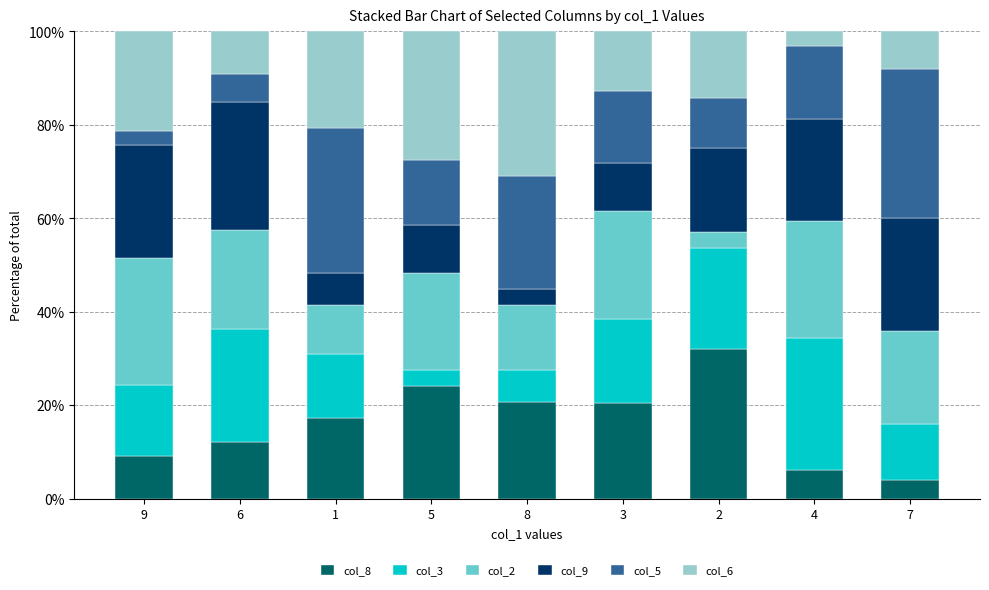

What is the lowest value of the col_8 series?

4.0